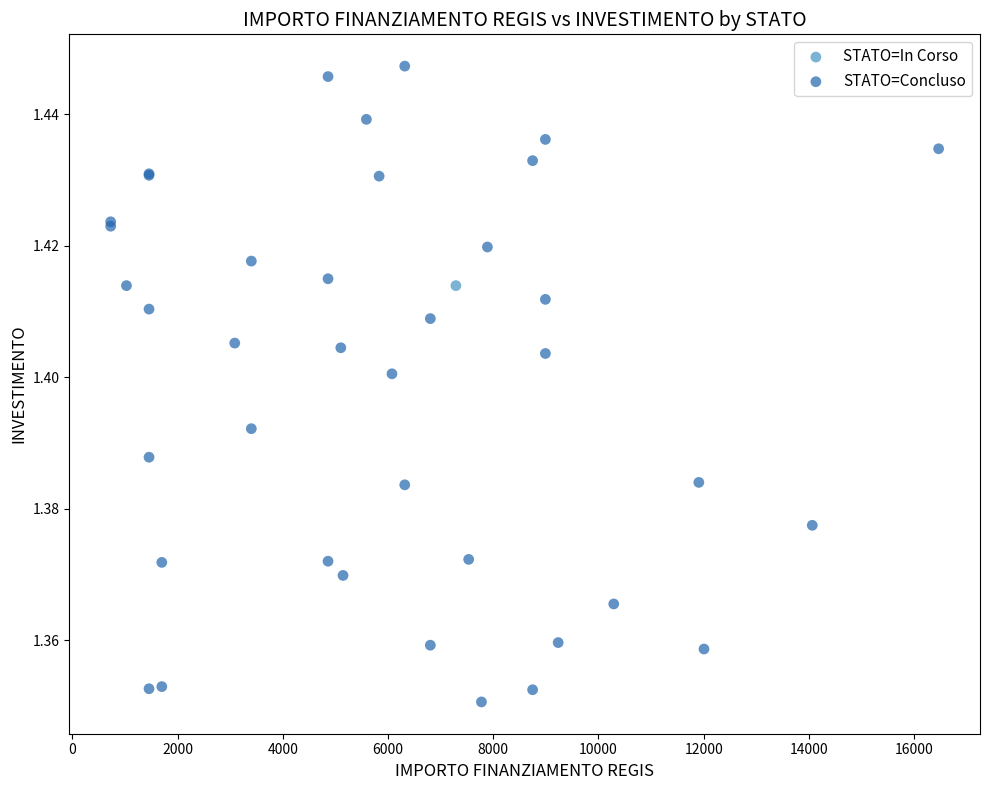

What are all the series names shown in the legend?

STATO=In Corso, STATO=Concluso